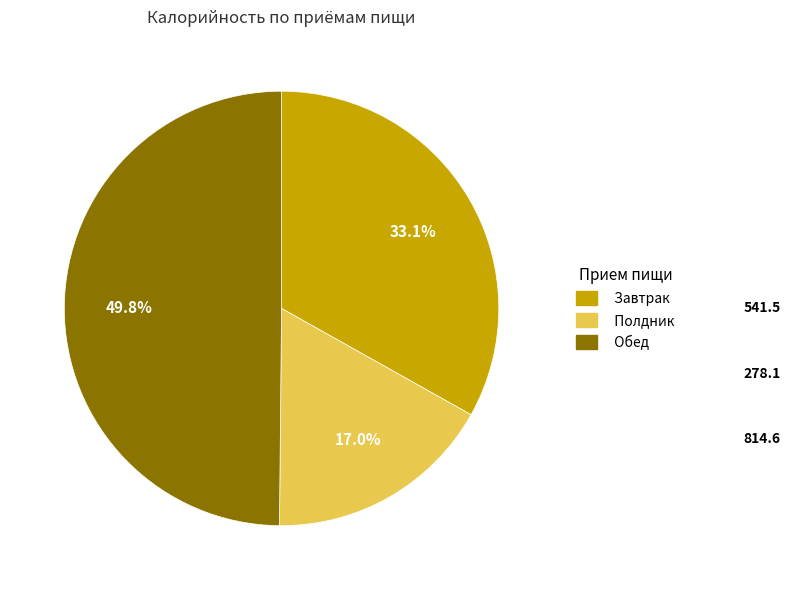

The Завтрак slice represents 33% of the pie. True or false?

True